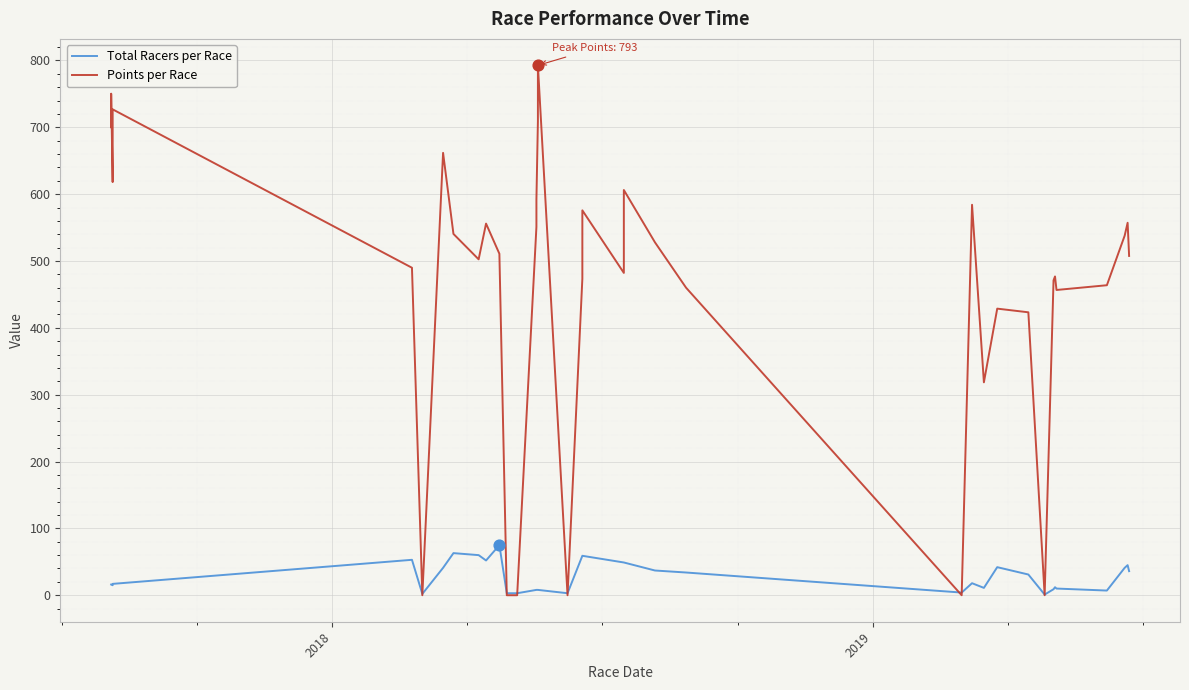

Which series contains the lowest Y value?

Points per Race